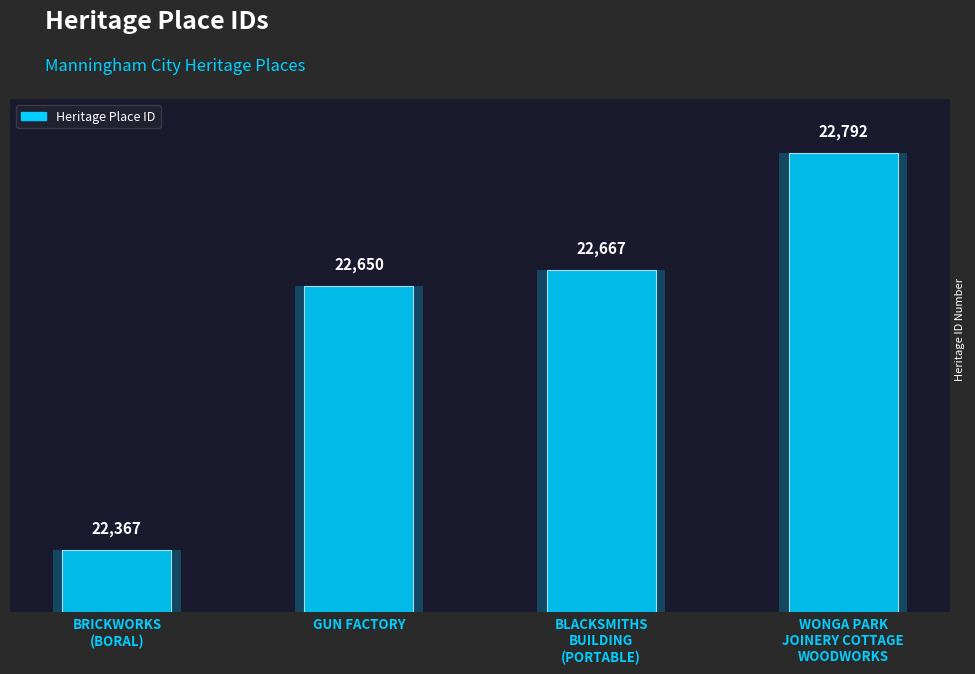

Are the bars horizontal?

No